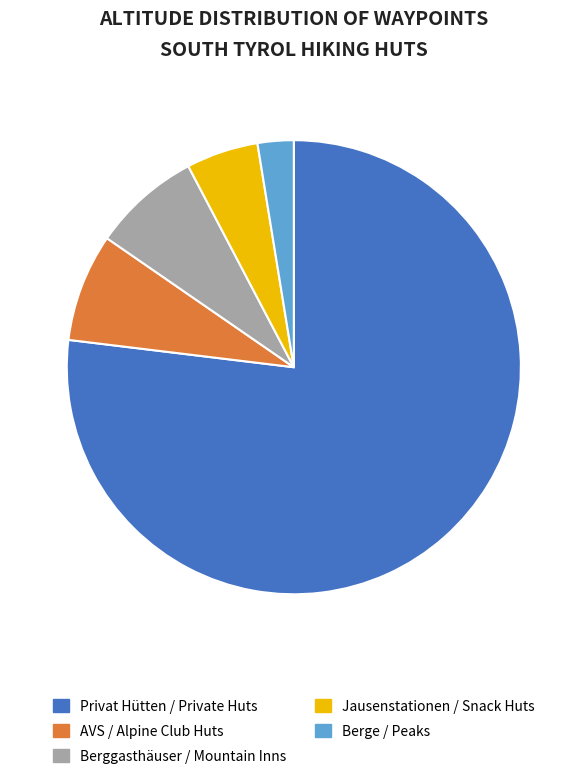

The Berggasthäuser / Mountain Inns slice represents 13% of the pie. True or false?

False